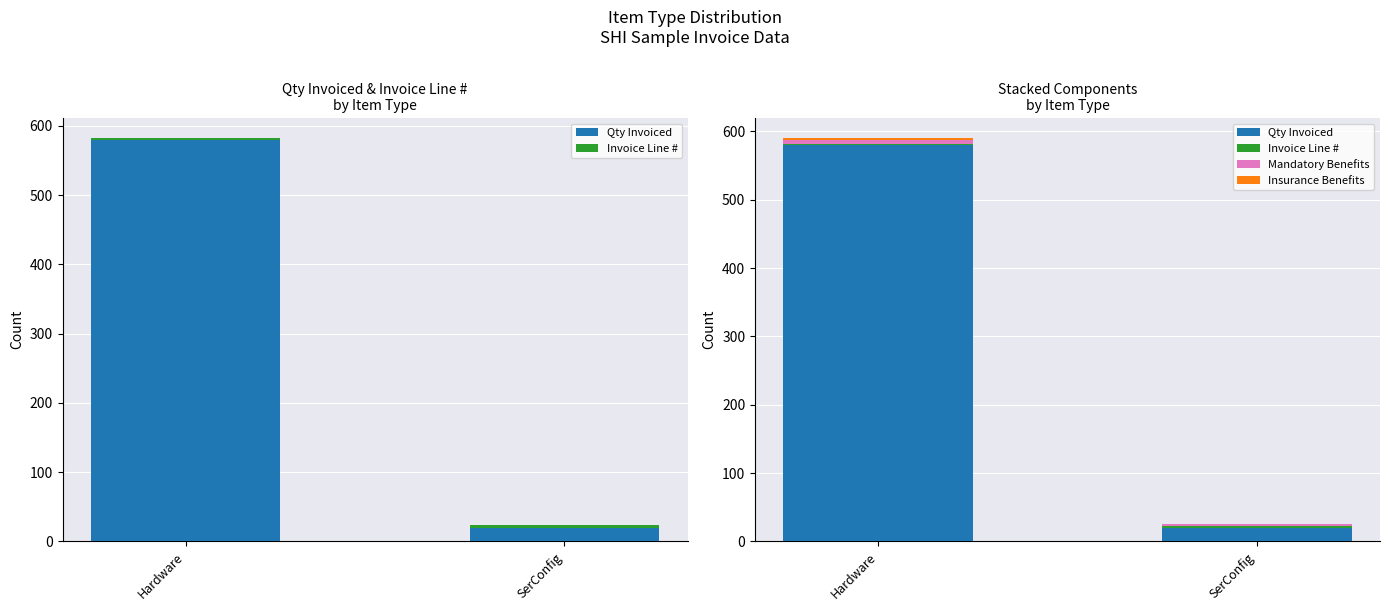

What is the maximum value shown in the chart?

580